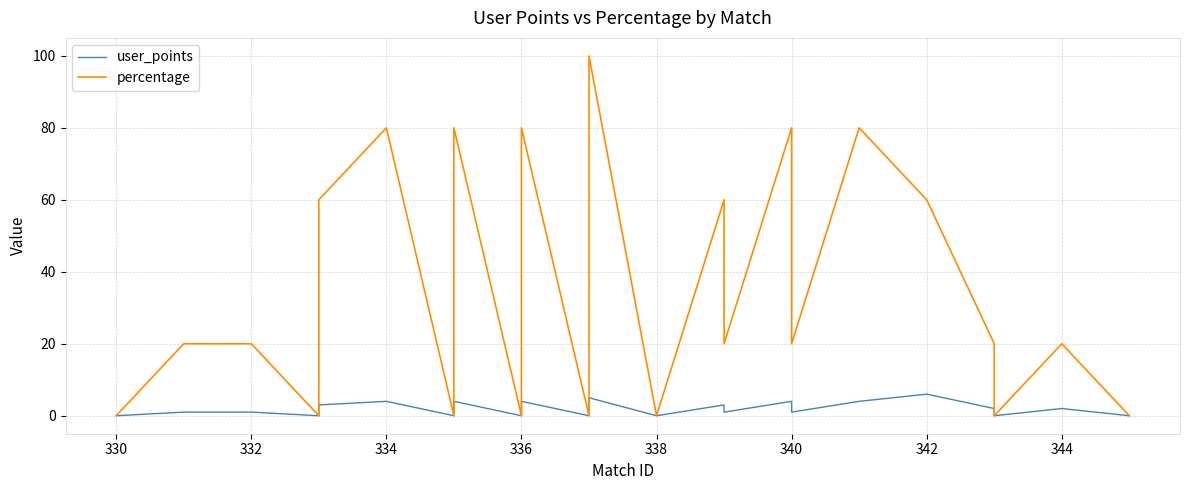

What is the difference between the maximum and second lowest values in the user_points series?

6